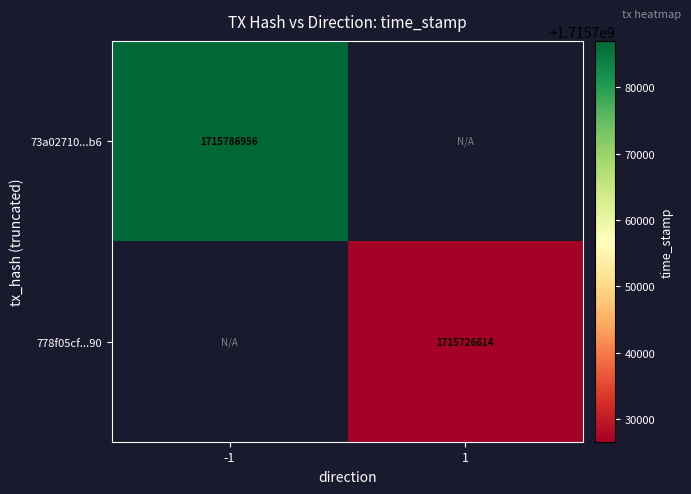

The 73a02710...b6 series shows 588540231.8 at -1. True or false?

False